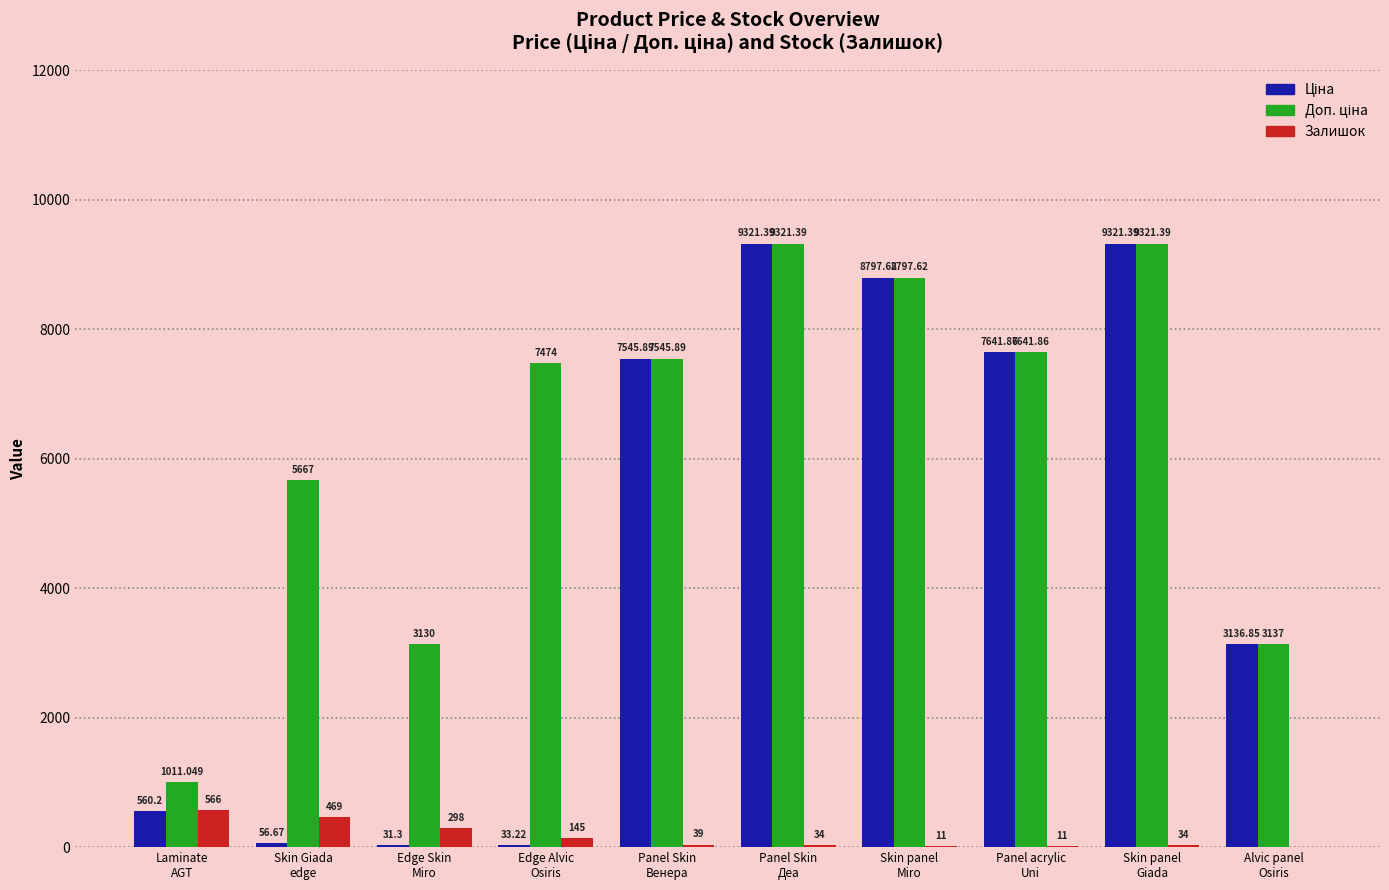

Which category has the highest value in the Залишок series?

Laminate
AGT